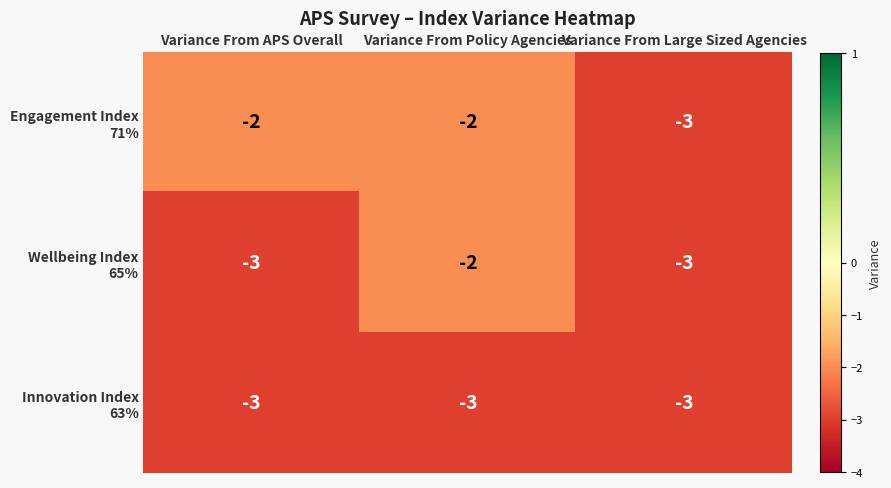

At which category is the sum across all series the highest?

Variance From Policy Agencies